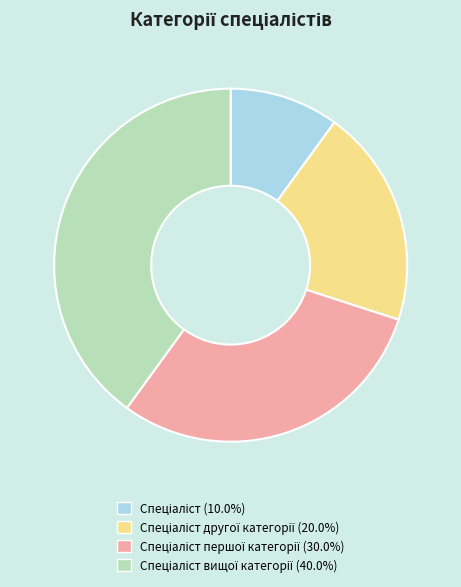

Is there any slice that represents more than half of the pie?

No